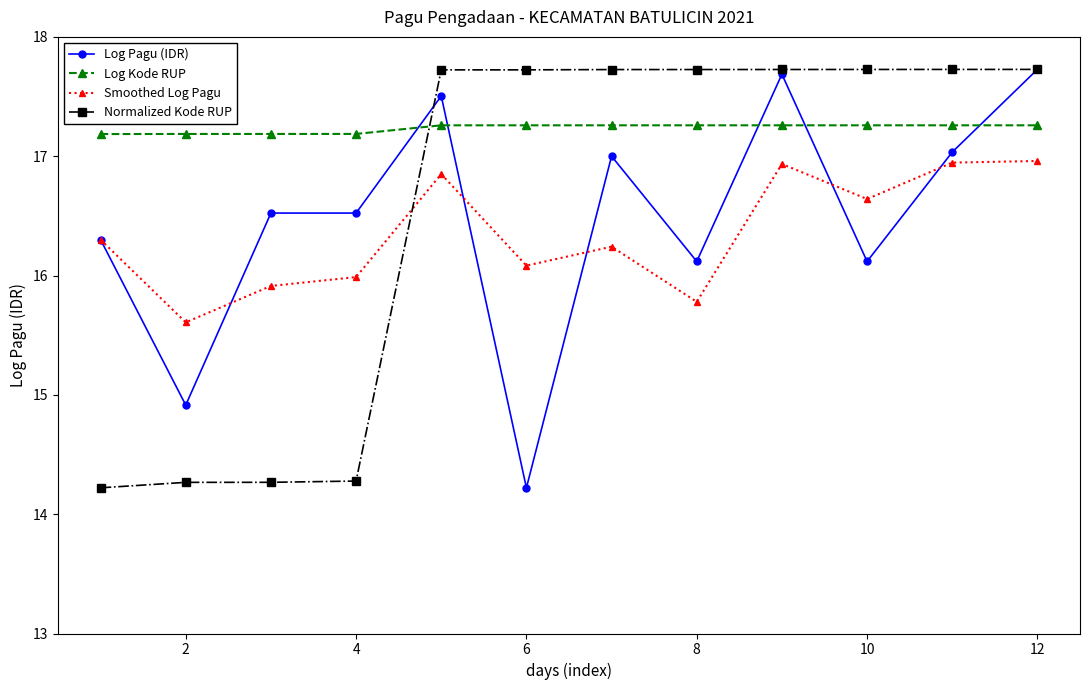

What are all the series names shown in the legend?

Log Pagu (IDR), Log Kode RUP, Smoothed Log Pagu, Normalized Kode RUP